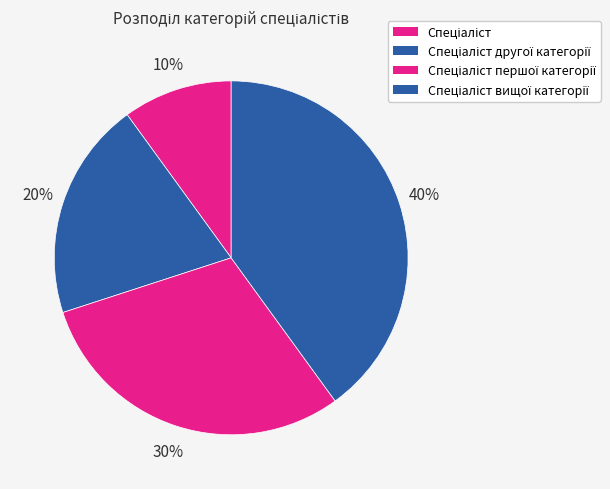

How many slices are in this pie chart?

4